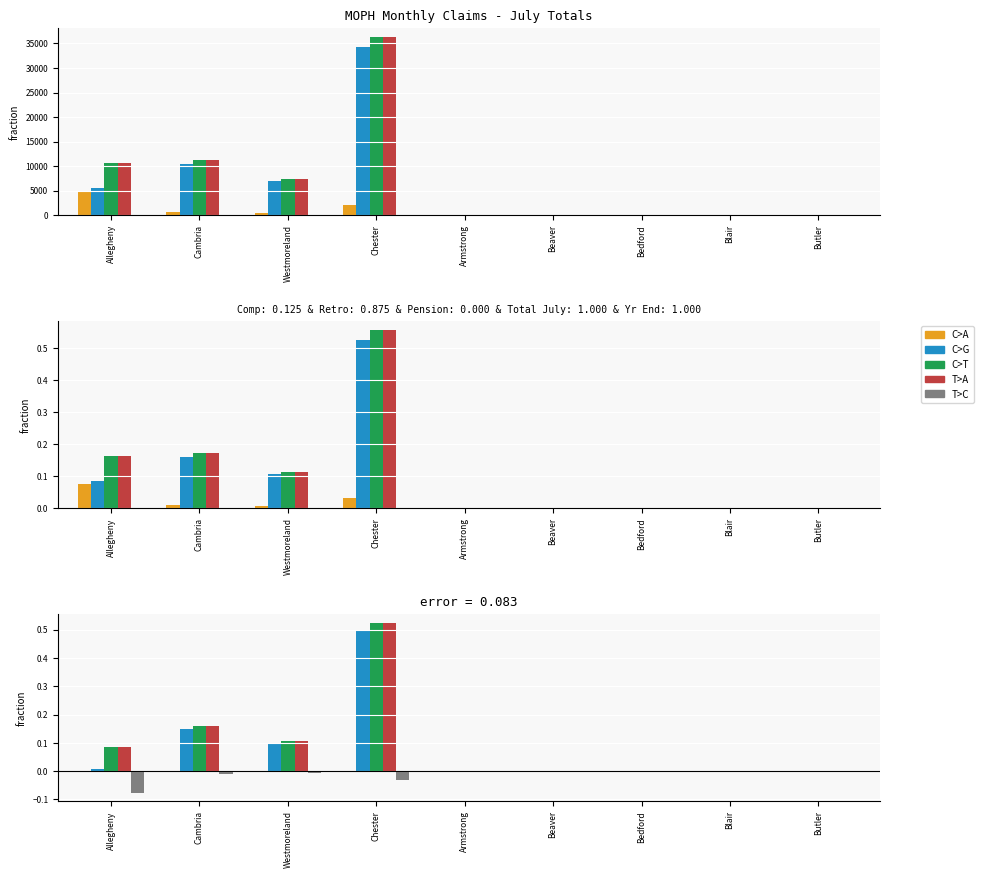

What is the label of the 2nd bar from the right?

Blair